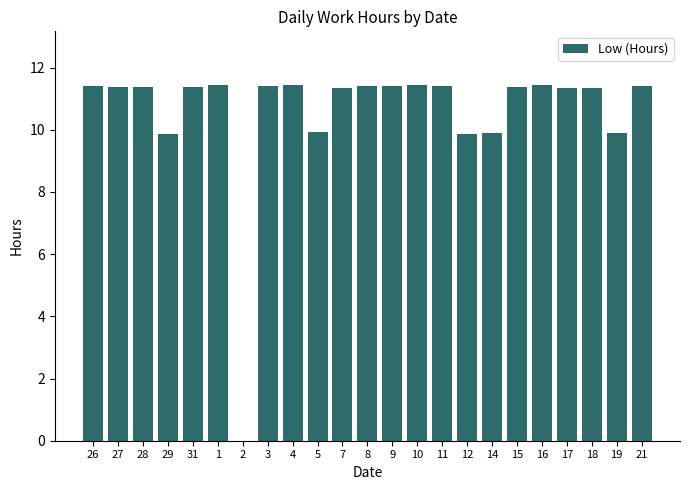

Are the bars horizontal?

No